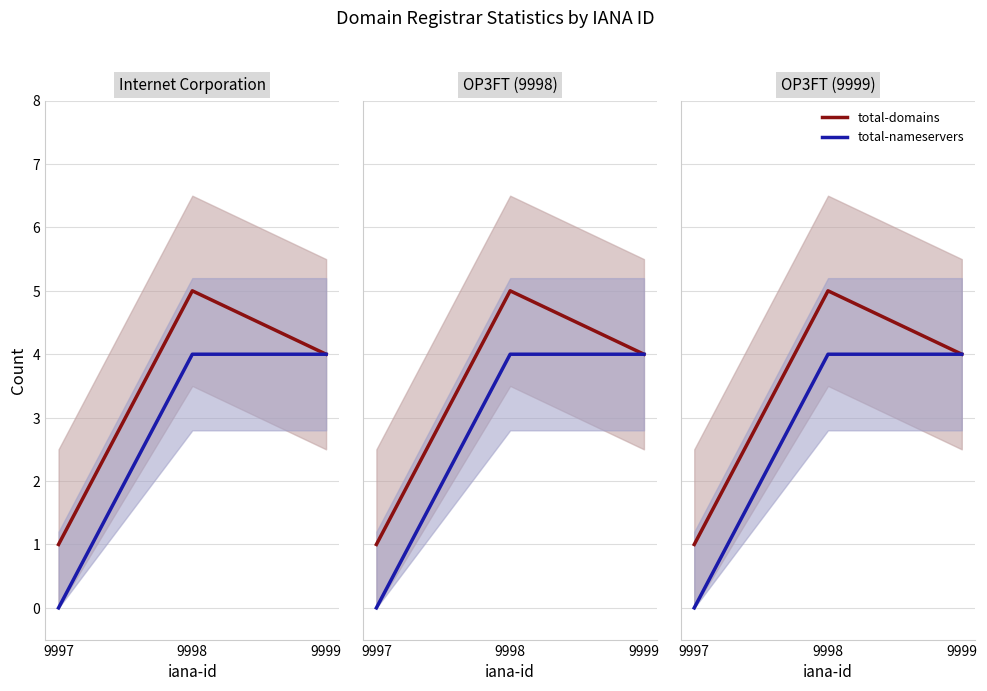

Reading left to right, transcribe all the data shown in this chart.

total-domains: 9997=1	9998=5	9999=4
total-nameservers: 9997=0	9998=4	9999=4